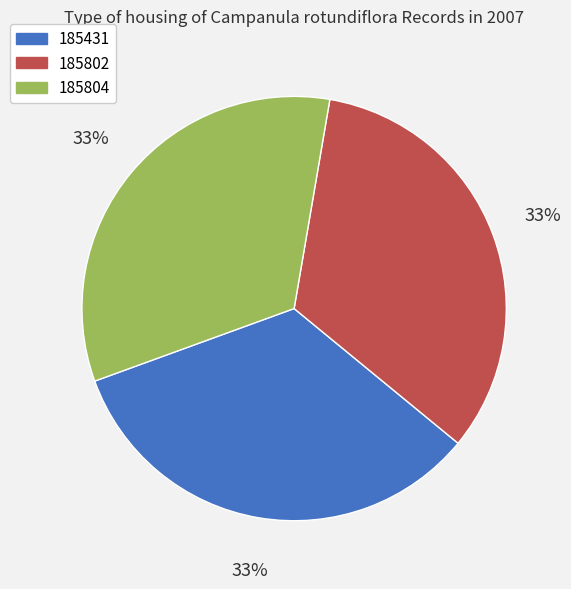

The 185431 slice represents 33% of the pie. True or false?

True